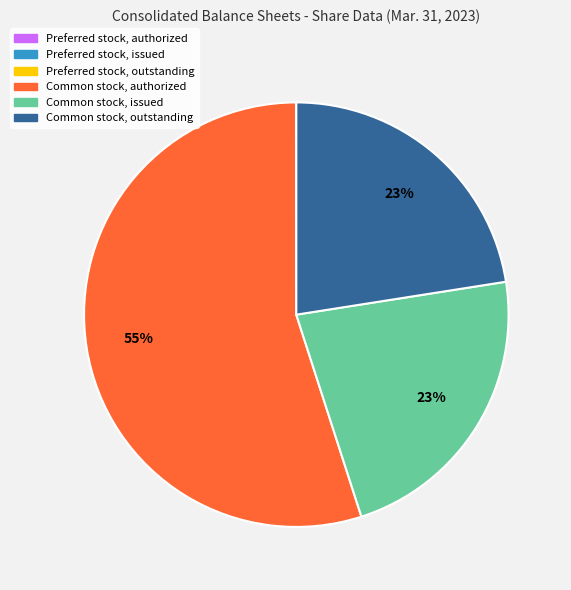

What is the majority slice?

Common stock, authorized